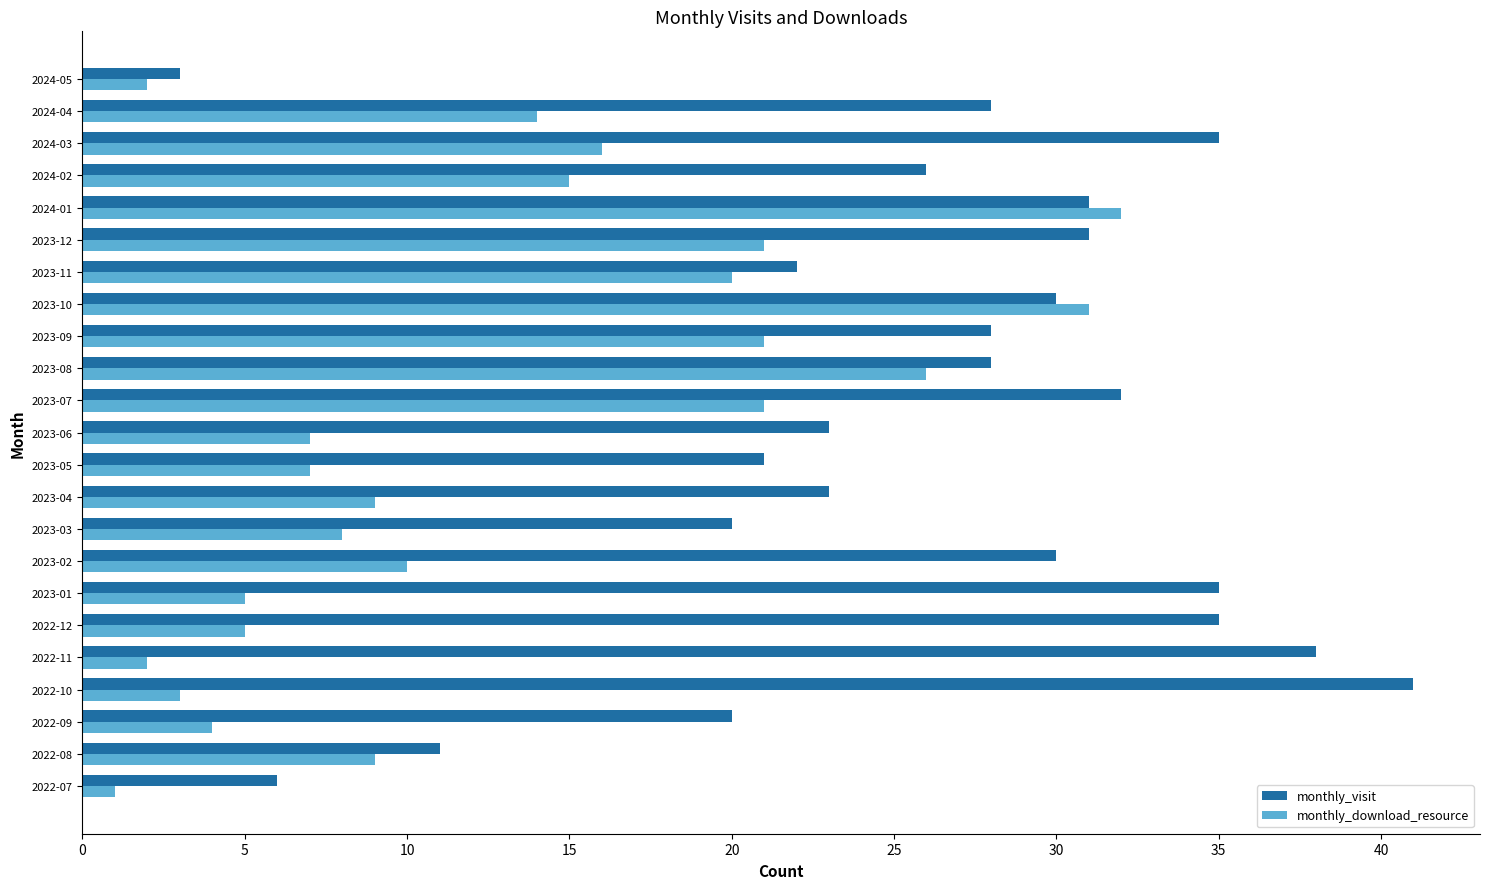

At which label does monthly_visit reach its peak?

2022-10